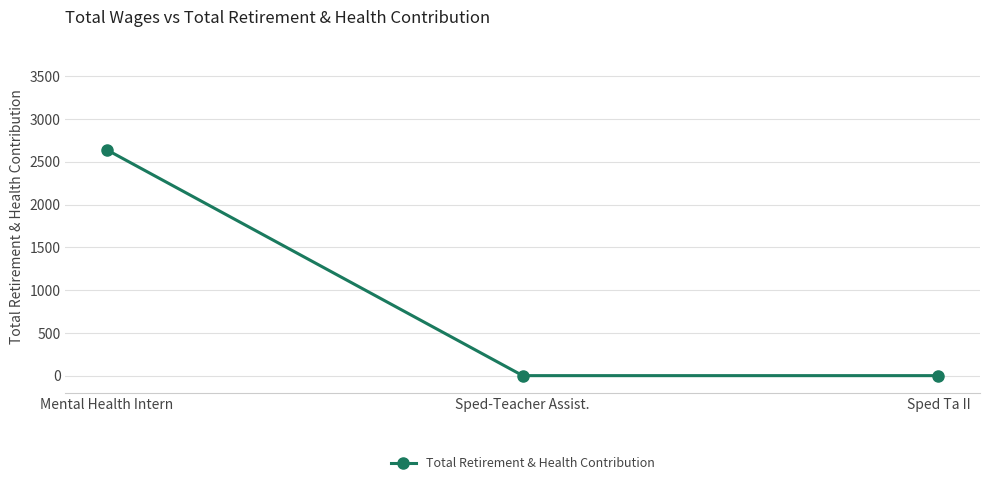

What is the maximum value shown in the chart?

2638